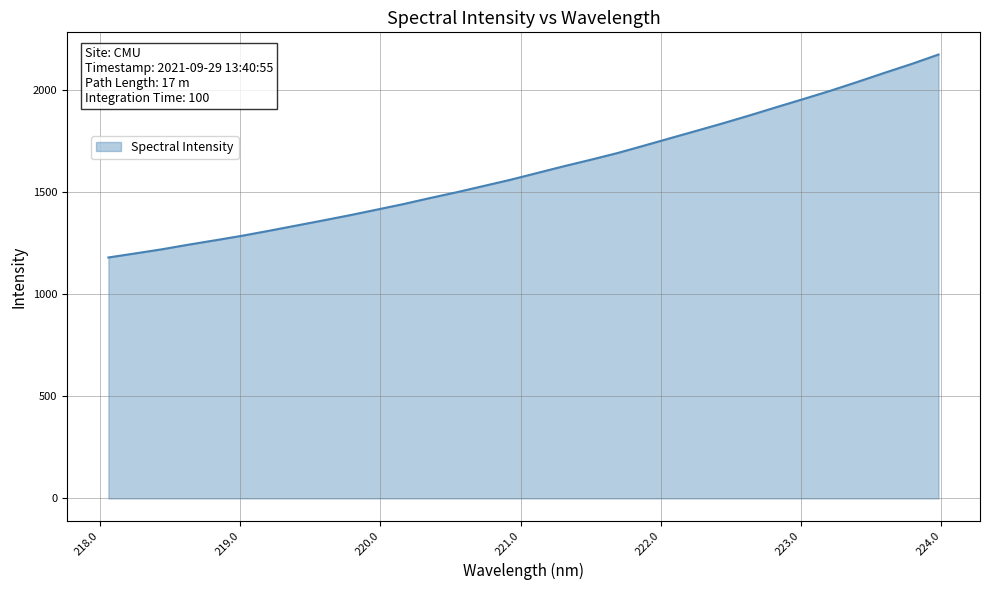

What is the smallest value displayed?

1181.1